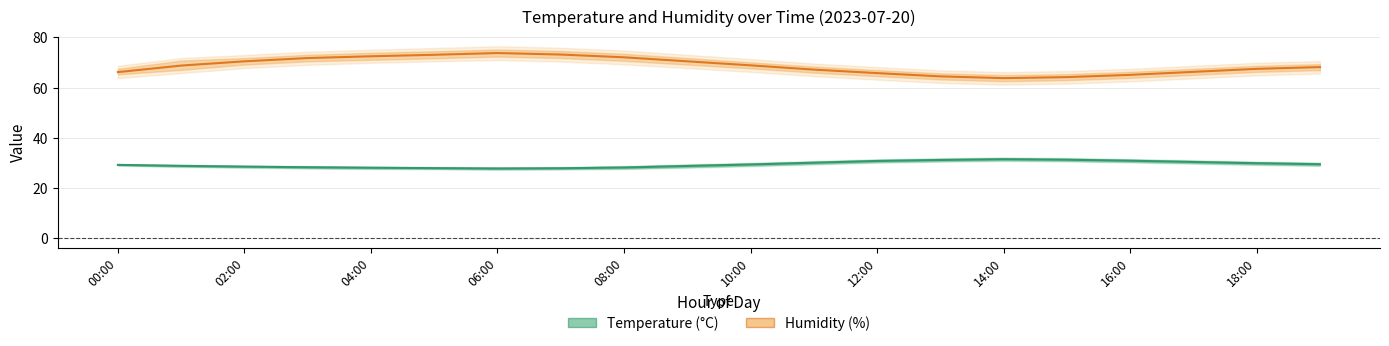

Count the number of categories in the chart.

20